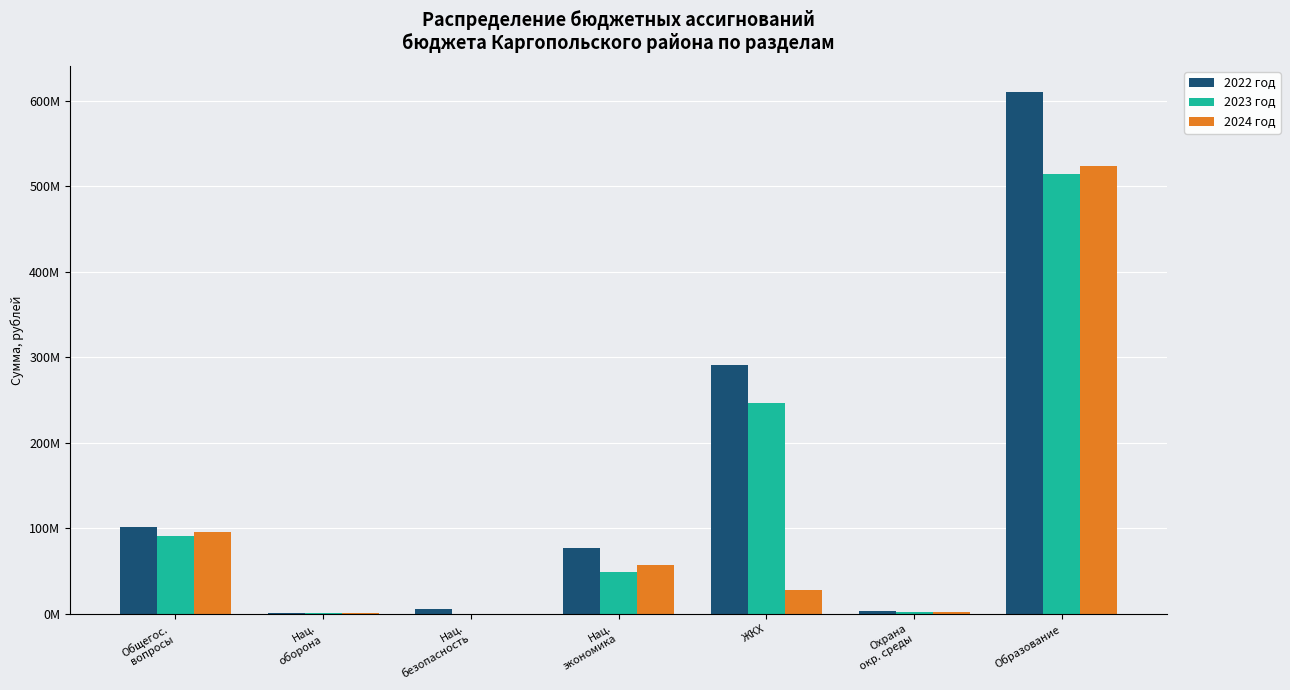

Where is 2024 год nearest to the value 261917171?

Общегос.
вопросы